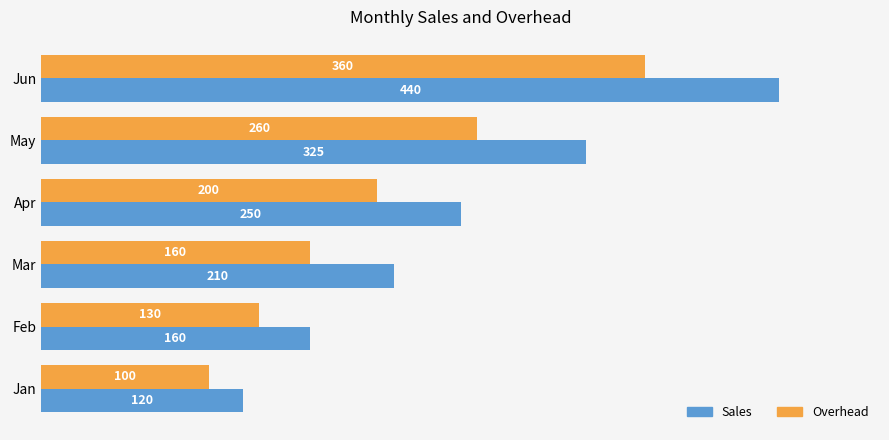

Is it true that Sales equals 250 at Apr?

True